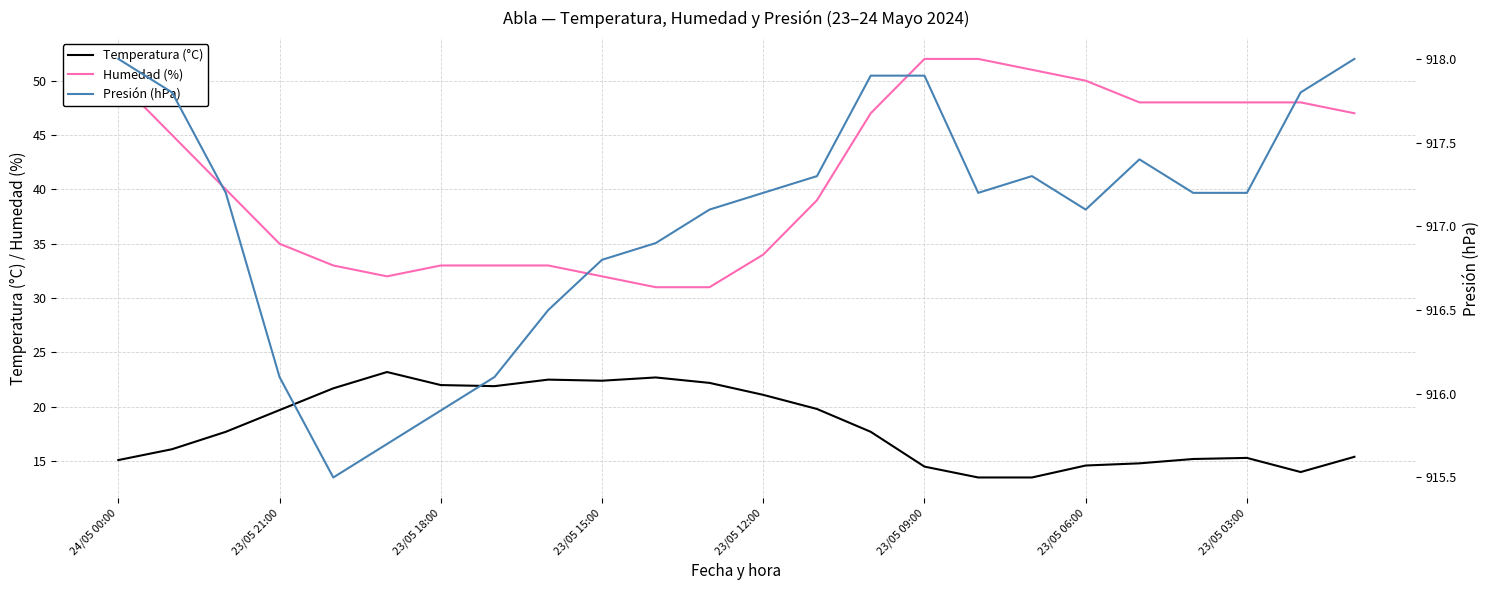

Does the chart display data point markers on the line(s)?

No